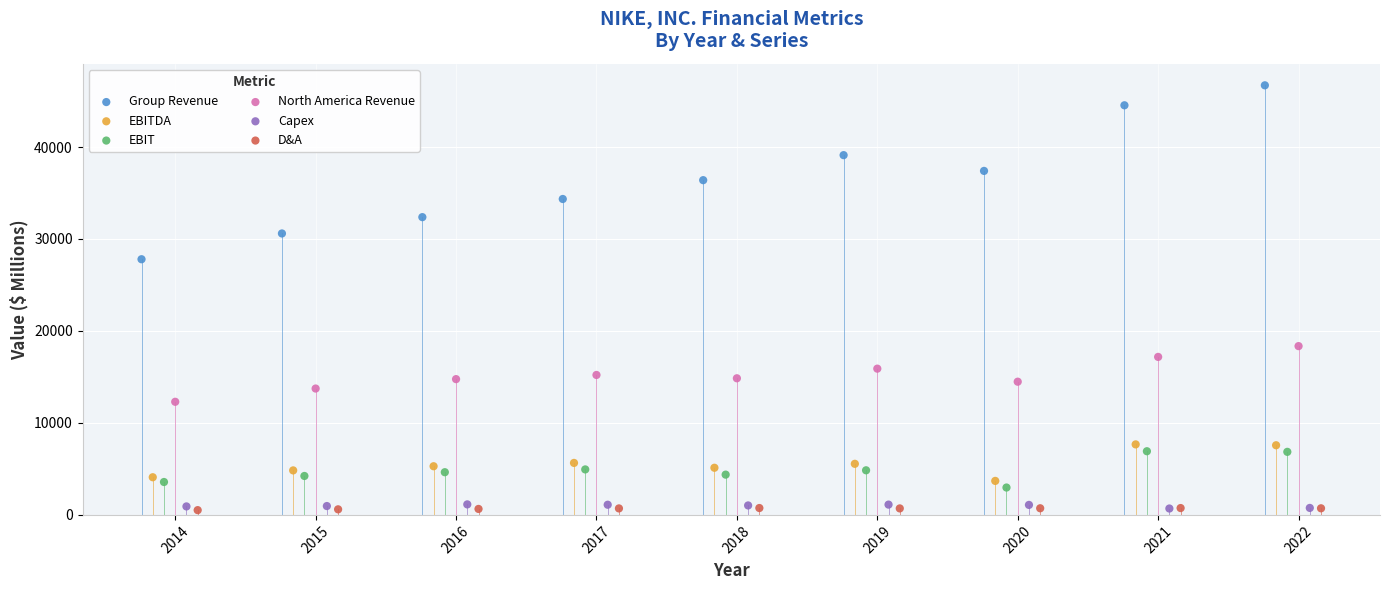

Which series has the largest Y range (max minus min)?

Group Revenue